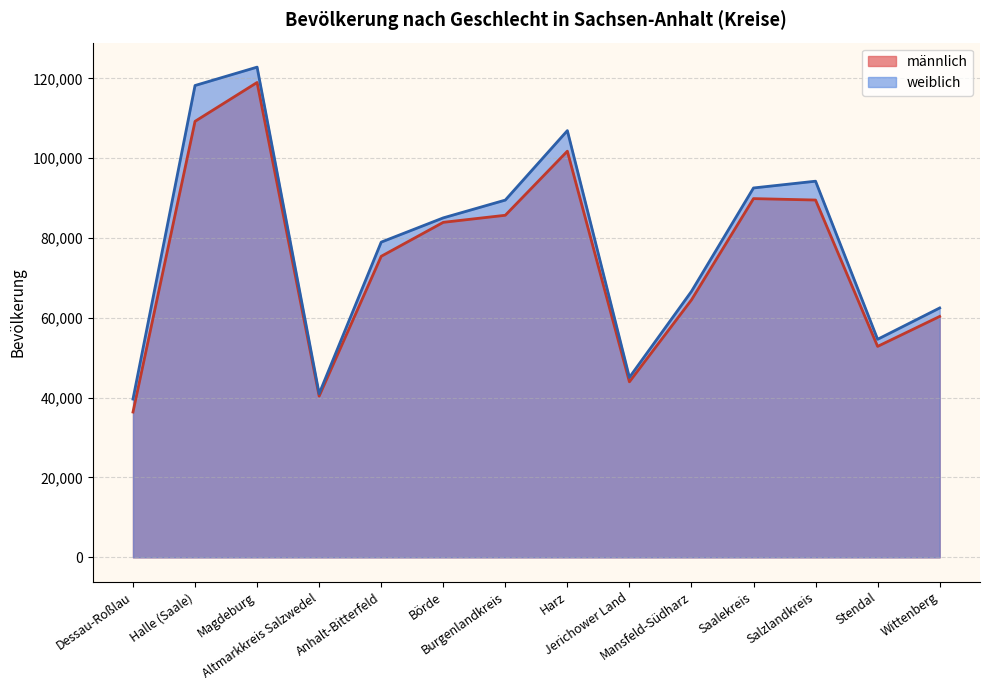

What is the label of the 9th point from the right?

Börde